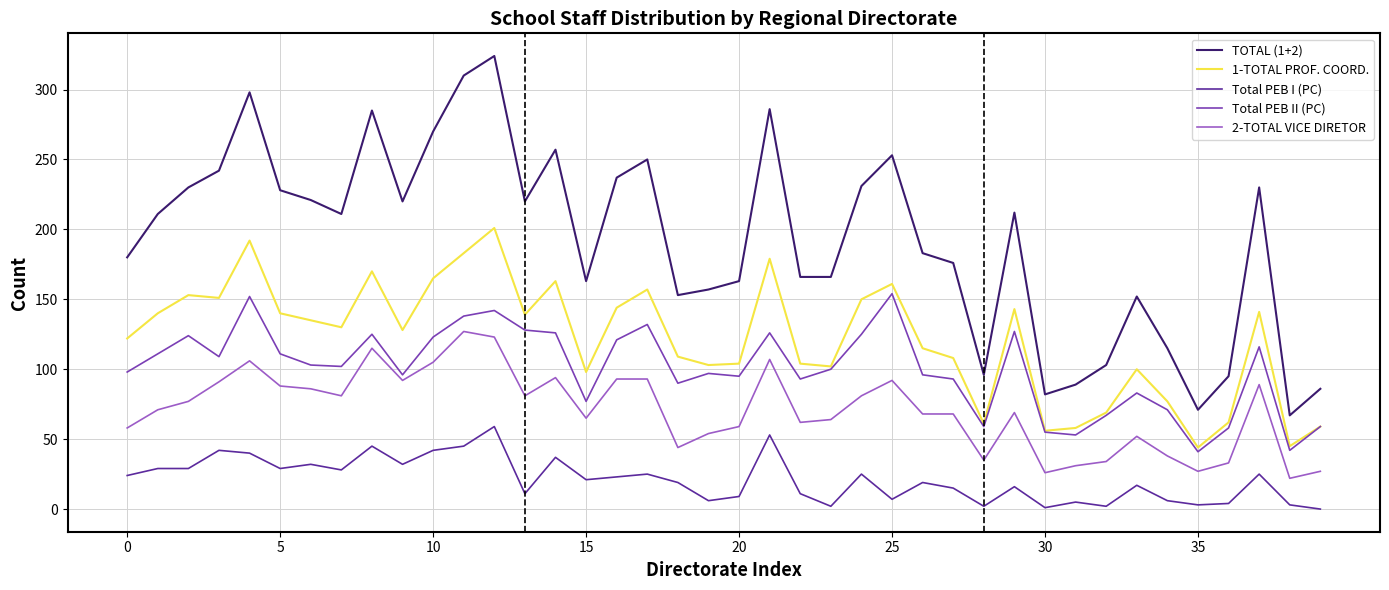

True or false: 1-TOTAL PROF. COORD. and 2-TOTAL VICE DIRETOR cross at least once.

False